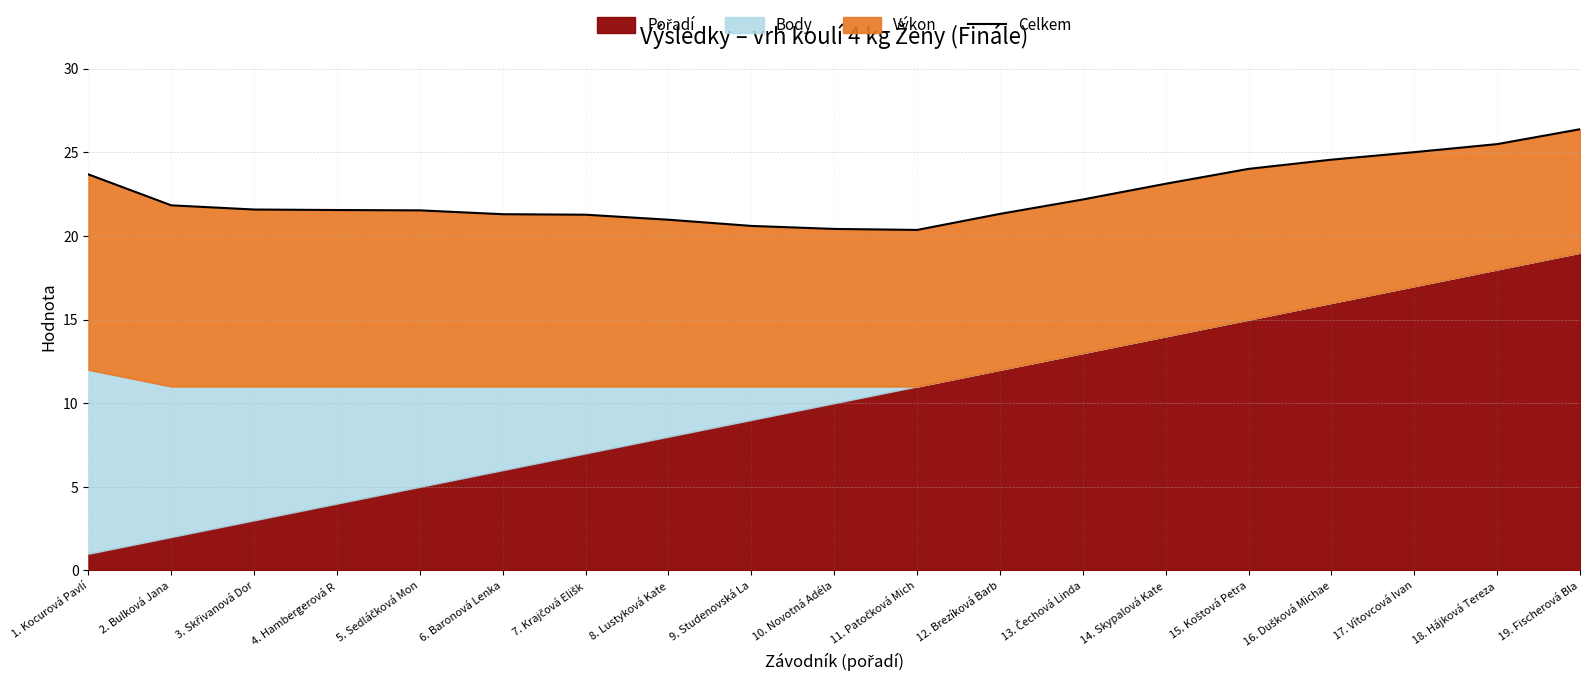

True or false: the data has more than 0 interior local peaks.

False